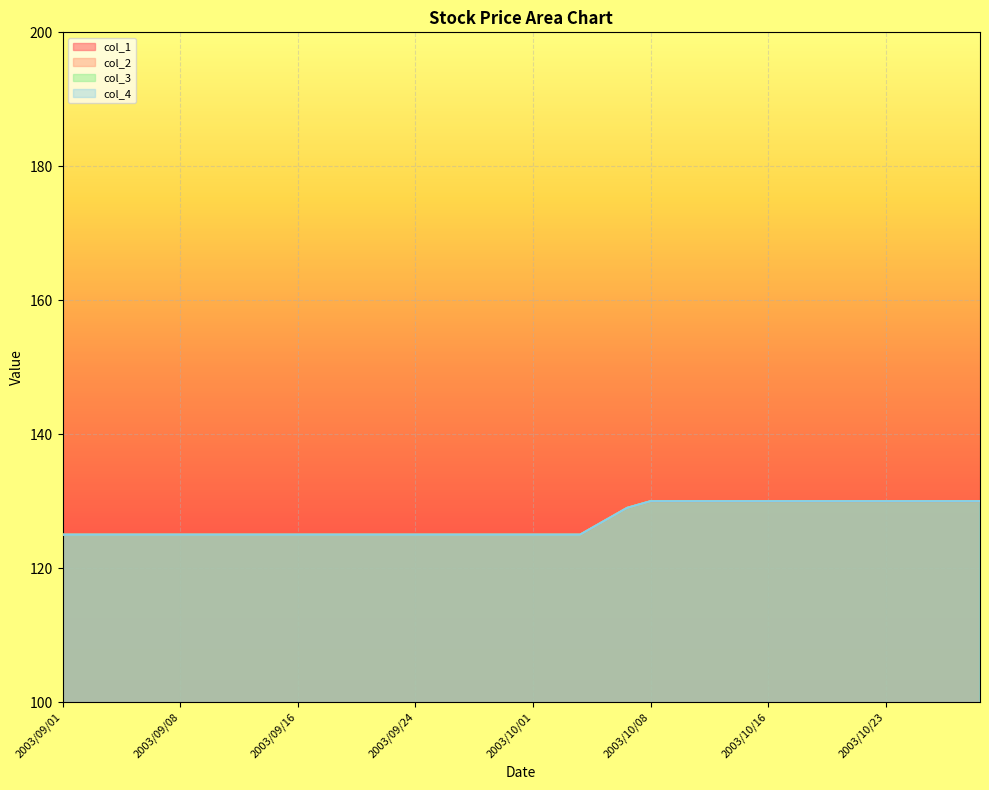

How many col_1 values are between 125 and 130?

40